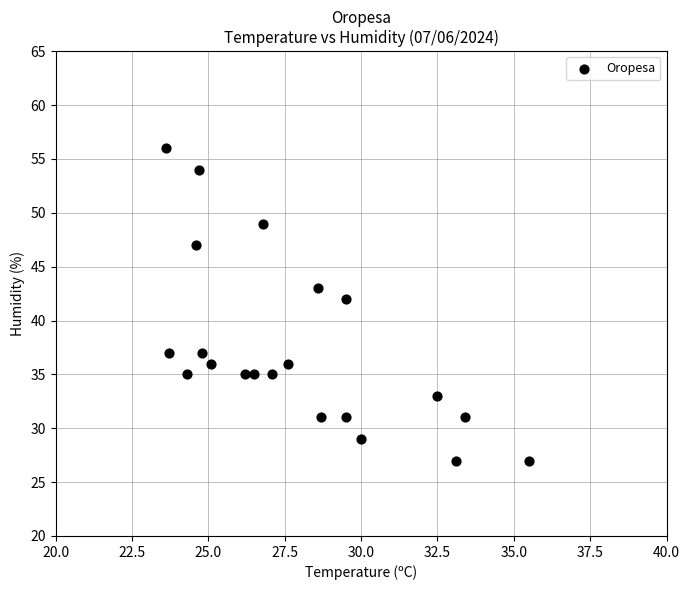

What is the range of Y values (max minus min)?

29